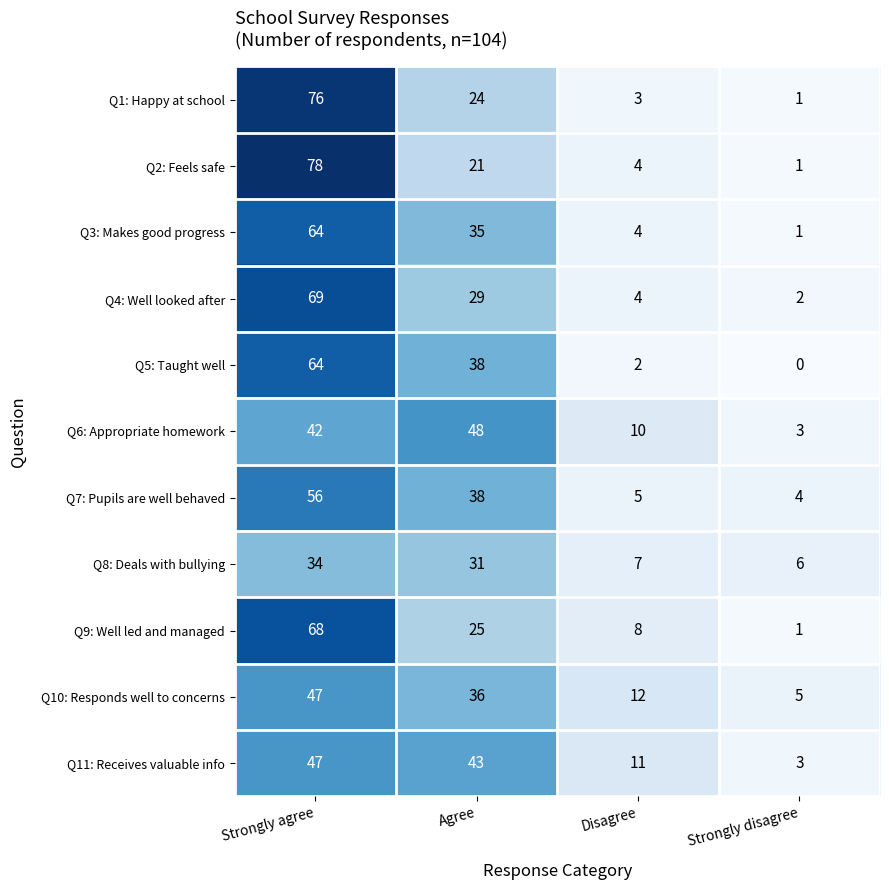

The value of Q1: Happy at school at Disagree is 3. True or false?

True